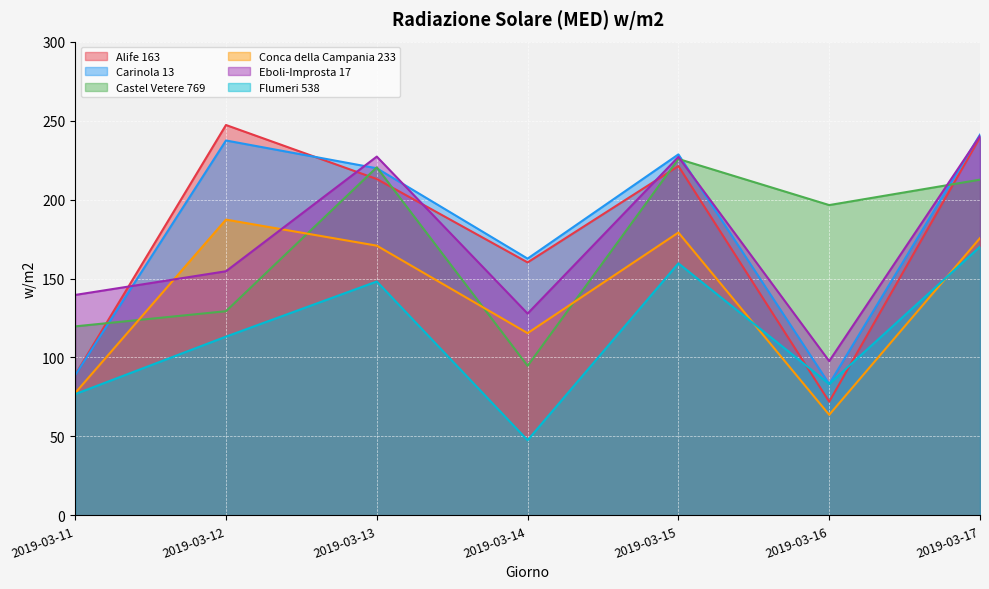

Which series has the largest total across all categories?

Carinola 13